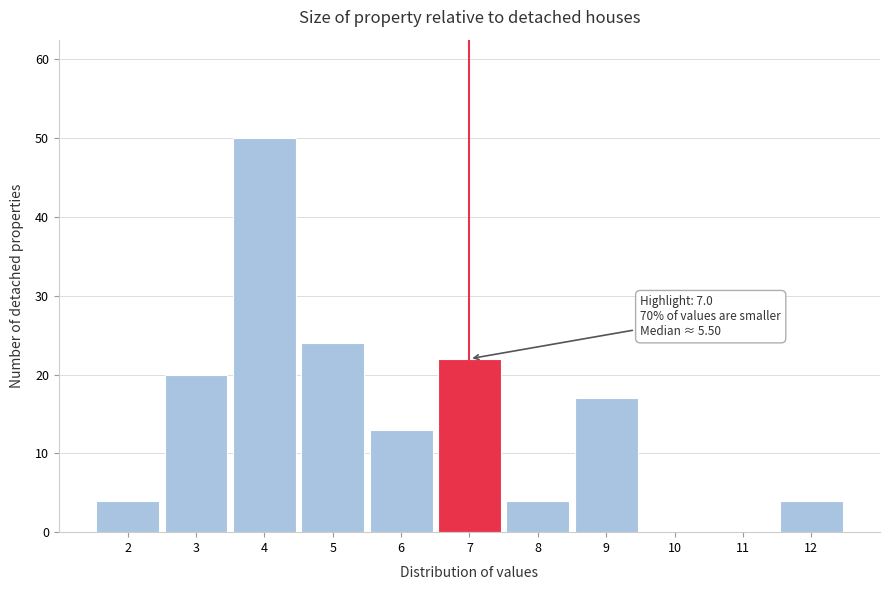

Reading left to right, transcribe all the data shown in this chart.

2=4	3=20	4=50	5=24	6=13	7=22	8=4	9=17	10=0	11=0	12=4